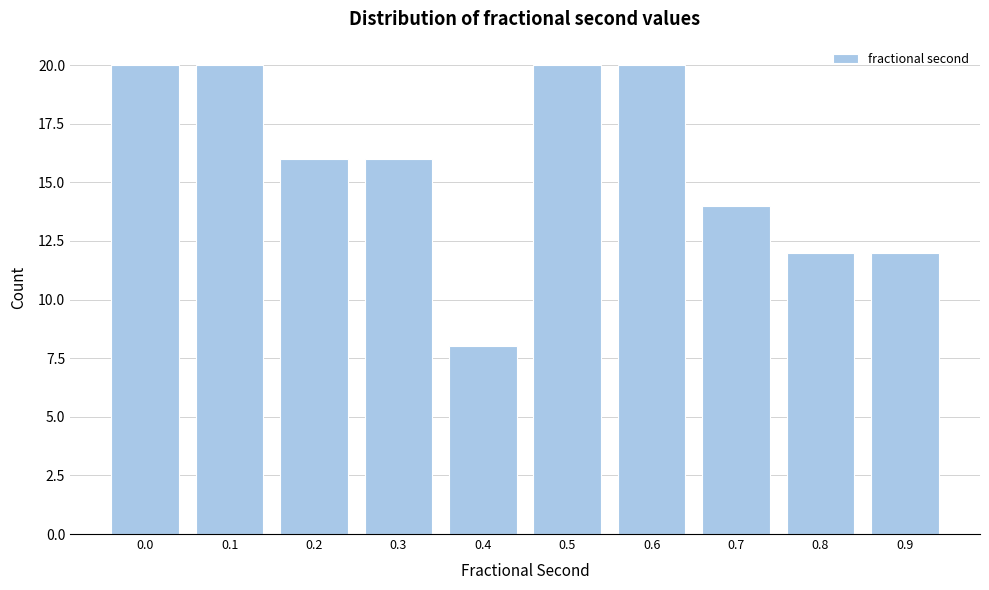

Reading left to right, what are all the values shown in this chart?

20	20	16	16	8	20	20	14	12	12